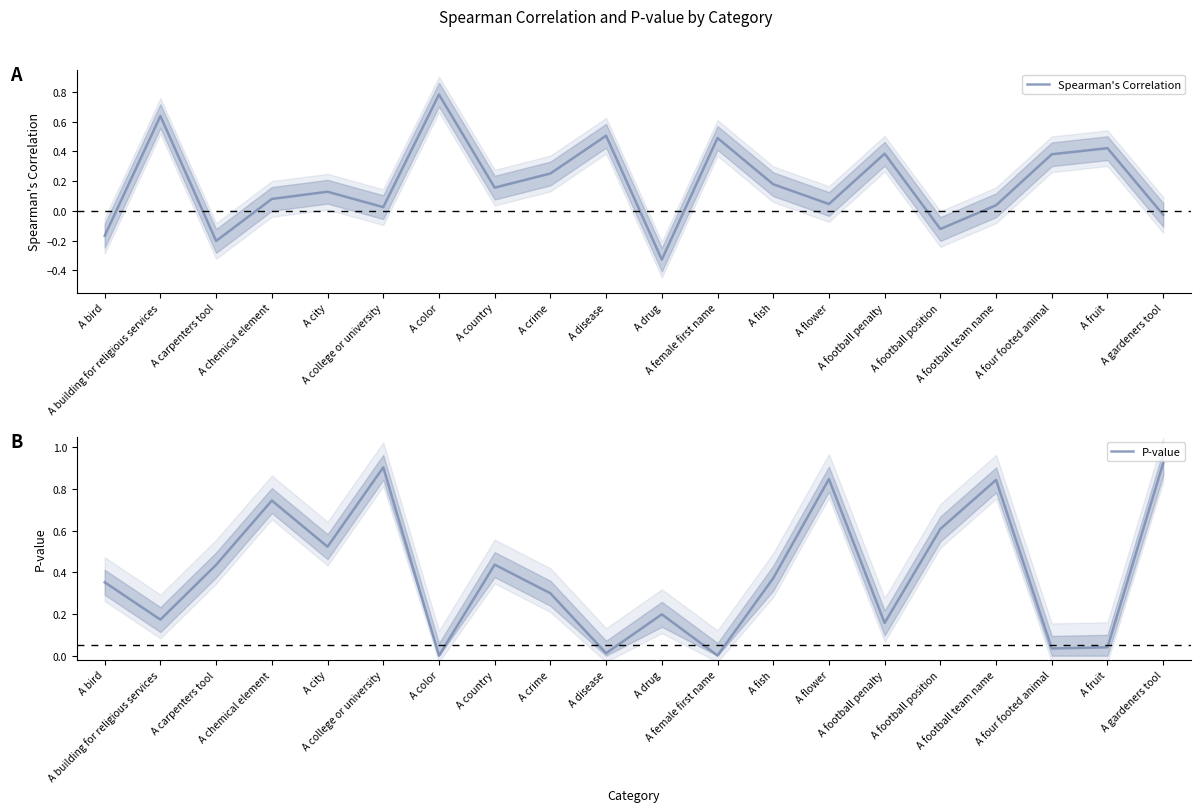

What is the value of the P-value point at the 16th from the left?

0.6